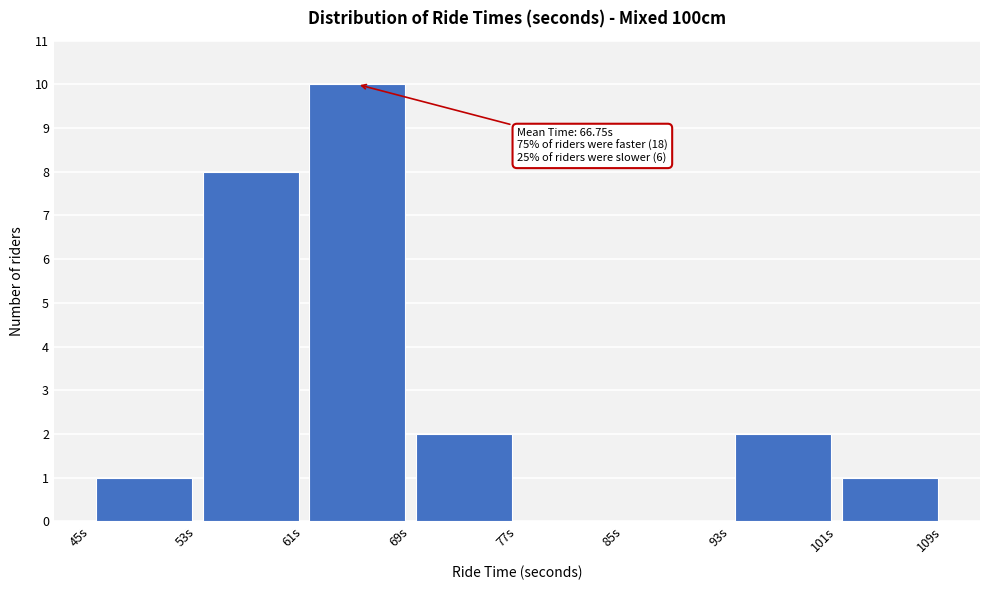

Over which range of the x-axis is the bar tallest?

61 to 69